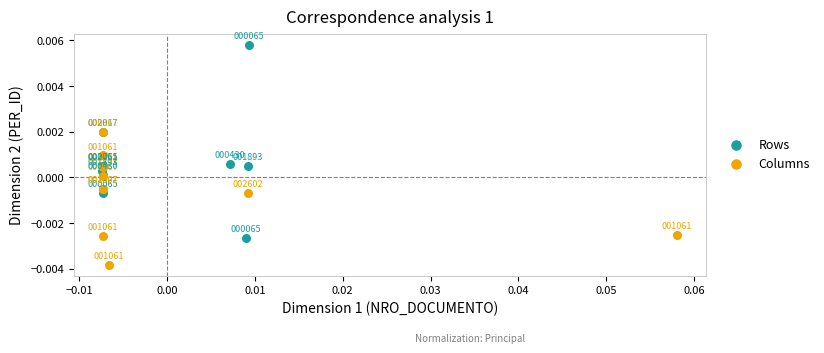

Which series has the widest spread of Y values?

Rows